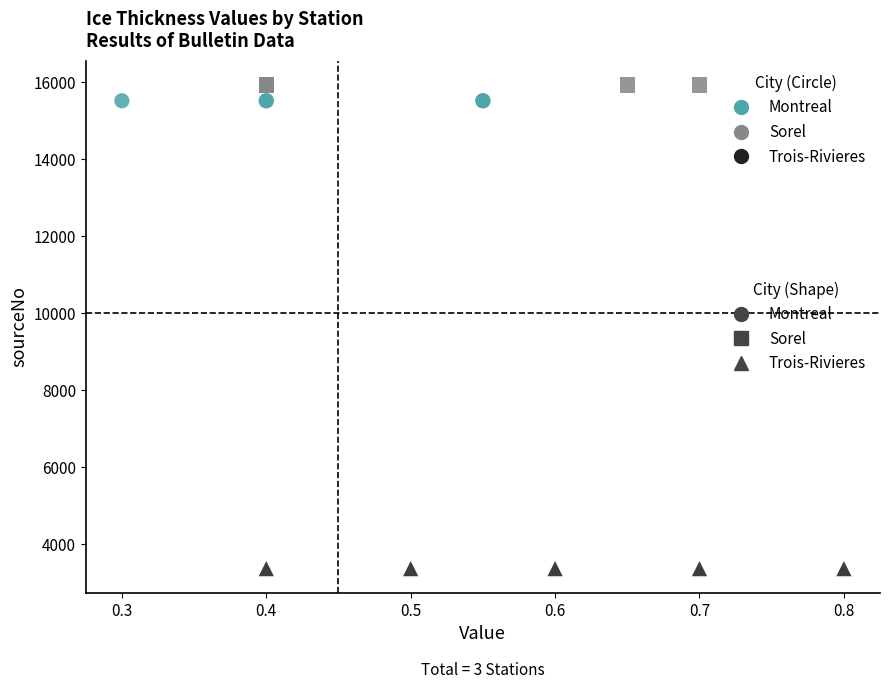

Which series contains the lowest Y value?

Trois-Rivieres